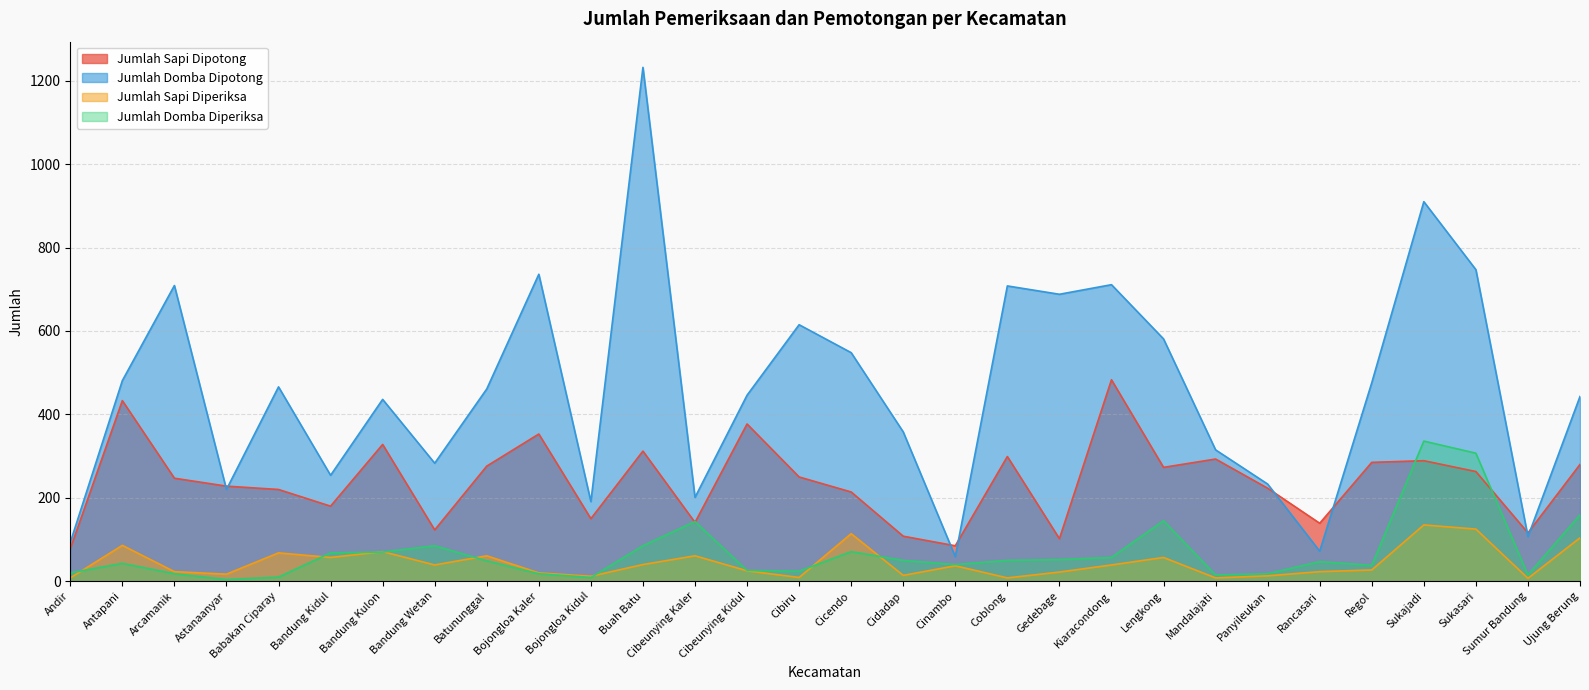

Reading left to right, transcribe all the data shown in this chart.

Jumlah Sapi Dipotong: 78	433	247	228	220	180	328	123	276	353	150	312	141	377	250	214	108	85	299	102	483	273	293	223	139	285	289	263	116	280
Jumlah Domba Dipotong: 93	481	709	220	466	254	436	283	461	736	191	1232	201	446	615	548	358	59	708	688	711	581	315	233	72	476	910	747	107	443
Jumlah Sapi Diperiksa: 8	86	23	17	68	57	71	39	61	20	12	40	61	25	9	114	14	37	8	22	39	57	8	13	23	27	135	125	7	104
Jumlah Domba Diperiksa: 20	43	18	4	10	68	70	85	49	18	9	85	143	26	24	71	50	40	50	52	57	145	15	18	47	38	336	307	15	159